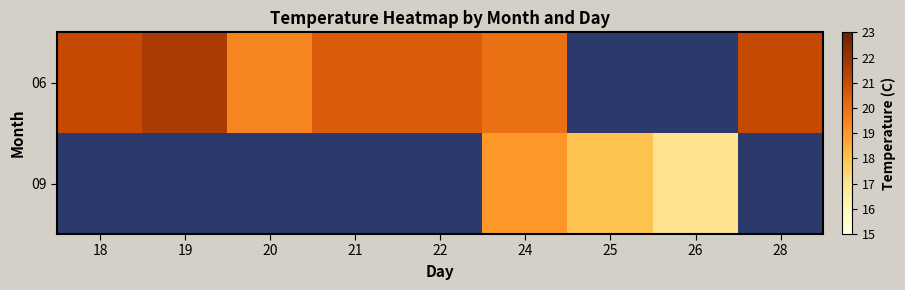

The value of 09 at 24 is 19.0. True or false?

True